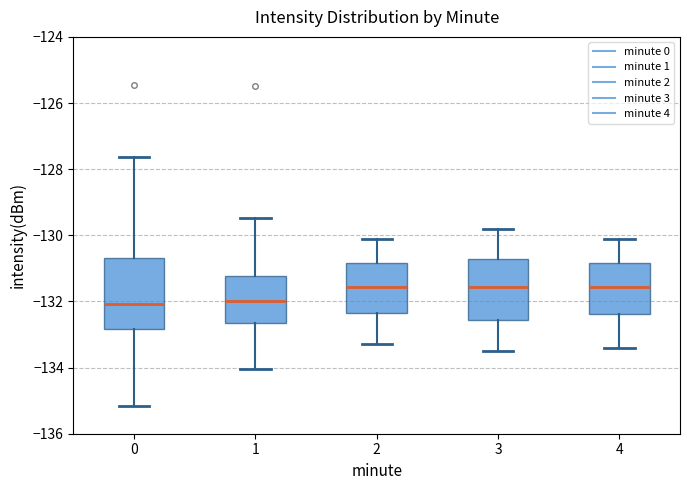

Reading left to right, transcribe this box plot: for each box, give where its median line is, the range the box spans, and where its two whiskers end, as read against the y-axis. The values are not printed on the chart, so give them approximately, as read against the axis.

0: median -132.0, box -132.8 to -130.6, whiskers -135.2 to -127.6
1: median -132.0, box -132.6 to -131.2, whiskers -134.0 to -129.4
2: median -131.6, box -132.4 to -130.8, whiskers -133.2 to -130.0
3: median -131.6, box -132.6 to -130.8, whiskers -133.4 to -129.8
4: median -131.6, box -132.4 to -130.8, whiskers -133.4 to -130.0